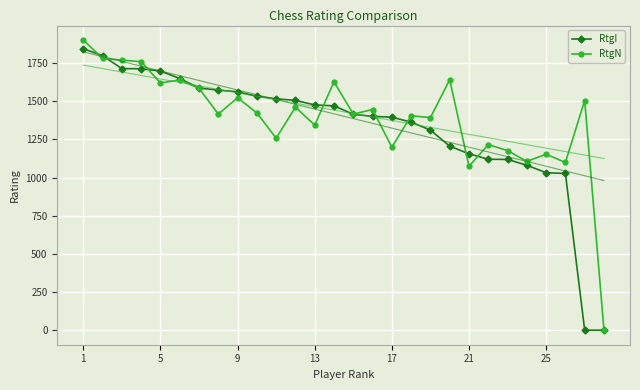

Reading left to right, what are all the values shown in this chart?

RtgI: 1844	1799	1714	1713	1698	1649	1587	1573	1562	1533	1516	1506	1476	1470	1415	1401	1396	1363	1311	1206	1156	1120	1119	1081	1032	1027	0	0
RtgN: 1901	1781	1770	1759	1620	1640	1585	1416	1523	1424	1258	1461	1344	1627	1416	1446	1199	1405	1393	1641	1074	1216	1177	1106	1153	1099	1505	0